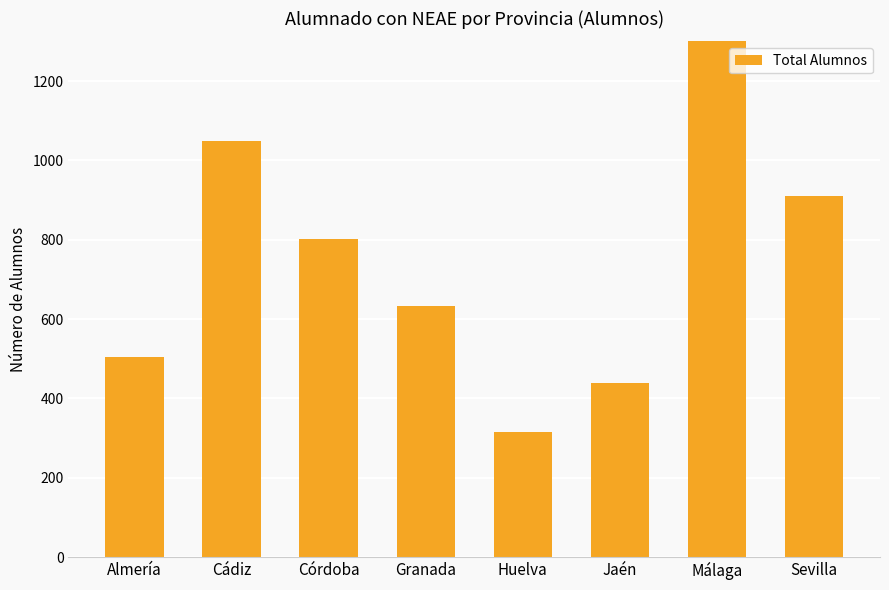

Are the bars grouped side by side (vs. stacked)?

No